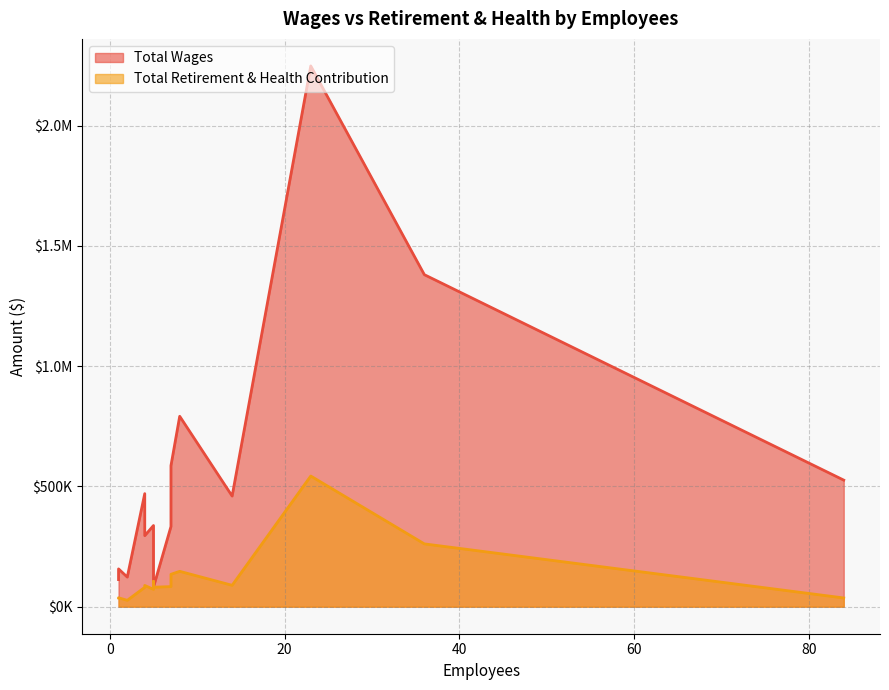

Reading right to left, what are all the values shown in this chart?

Total Wages: Board Member=81358	Safety=112670	Utilities Maintenance=123020	Information Technology=157147	District Maintenance=287857	Laboratory=295303	Public Relations=333316	Fisheries=337433	Maintenance=459926	Management=469995	Water Park=526189	Administration=586364	Engineering=791630	Recreation=1380292	Operations & Maintenance=2248129
Total Retirement & Health Contribution: Board Member=80945	Safety=36591	Utilities Maintenance=26432	Information Technology=37100	District Maintenance=105086	Laboratory=88342	Public Relations=83495	Fisheries=71931	Maintenance=88918	Management=80512	Water Park=36275	Administration=134665	Engineering=146988	Recreation=261088	Operations & Maintenance=543178